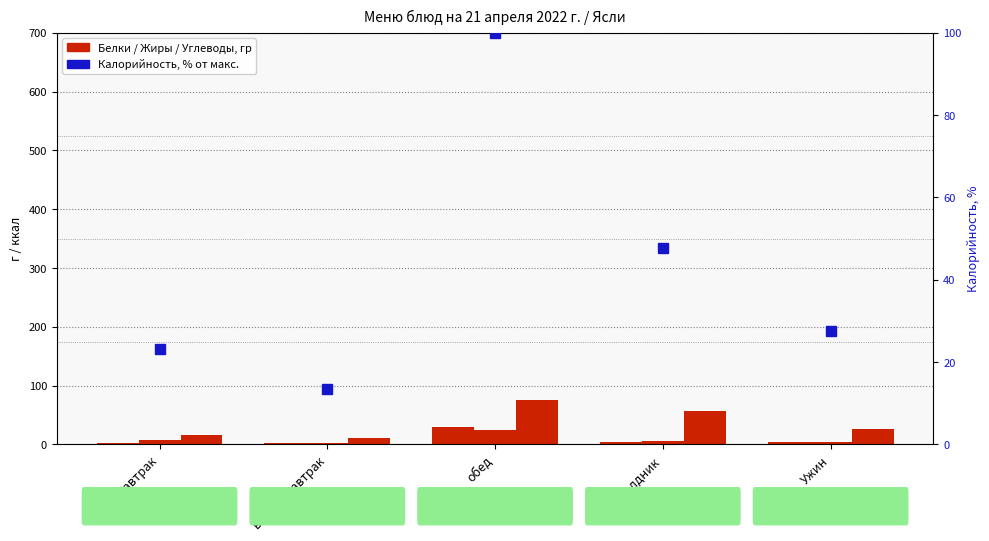

What value does the Белки, гр series have at Ужин?

4.5